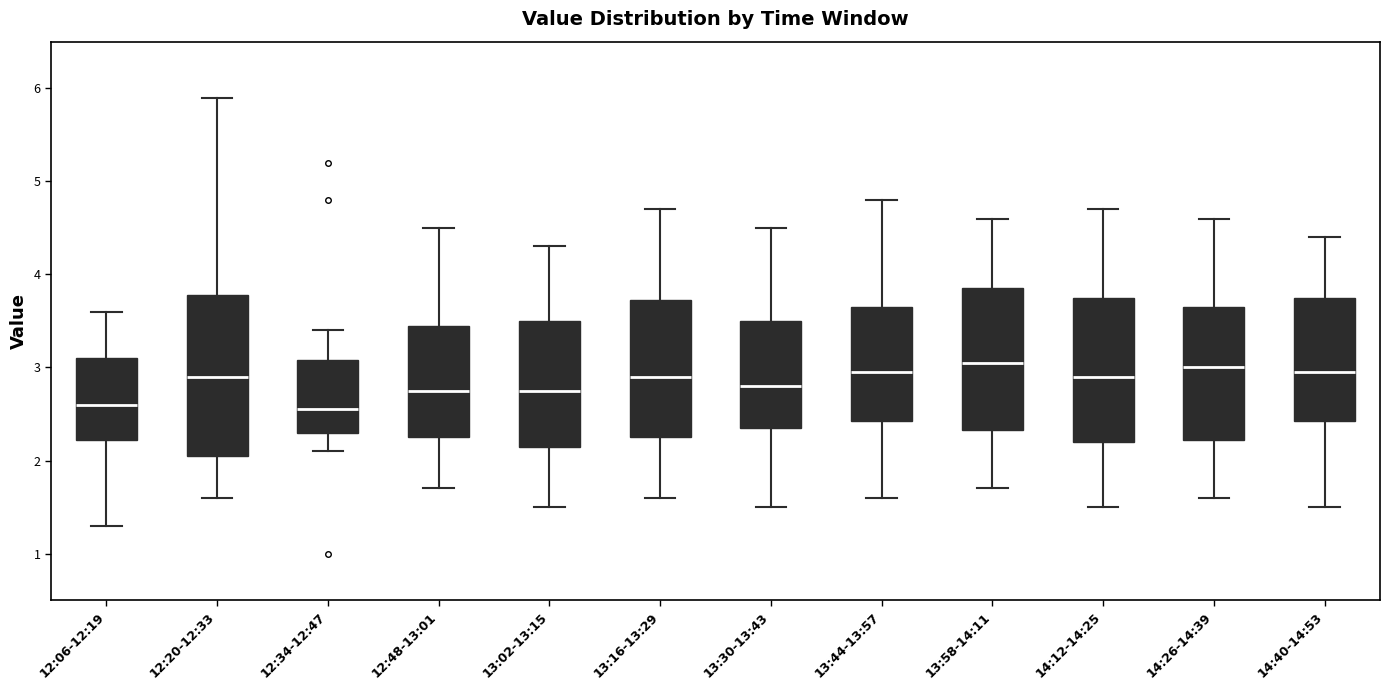

Reading left to right, transcribe this box plot: for each box, give where its median line is, the range the box spans, and where its two whiskers end, as read against the y-axis. The values are not printed on the chart, so give them approximately, as read against the axis.

12:06-12:19: median 2.6, box 2.2 to 3.1, whiskers 1.3 to 3.6
12:20-12:33: median 2.9, box 2.1 to 3.8, whiskers 1.6 to 5.9
12:34-12:47: median 2.6, box 2.3 to 3.1, whiskers 2.1 to 3.4
12:48-13:01: median 2.8, box 2.3 to 3.5, whiskers 1.7 to 4.5
13:02-13:15: median 2.8, box 2.2 to 3.5, whiskers 1.5 to 4.3
13:16-13:29: median 2.9, box 2.3 to 3.7, whiskers 1.6 to 4.7
13:30-13:43: median 2.8, box 2.4 to 3.5, whiskers 1.5 to 4.5
13:44-13:57: median 3.0, box 2.4 to 3.7, whiskers 1.6 to 4.8
13:58-14:11: median 3.1, box 2.3 to 3.9, whiskers 1.7 to 4.6
14:12-14:25: median 2.9, box 2.2 to 3.8, whiskers 1.5 to 4.7
14:26-14:39: median 3.0, box 2.2 to 3.7, whiskers 1.6 to 4.6
14:40-14:53: median 3.0, box 2.4 to 3.8, whiskers 1.5 to 4.4